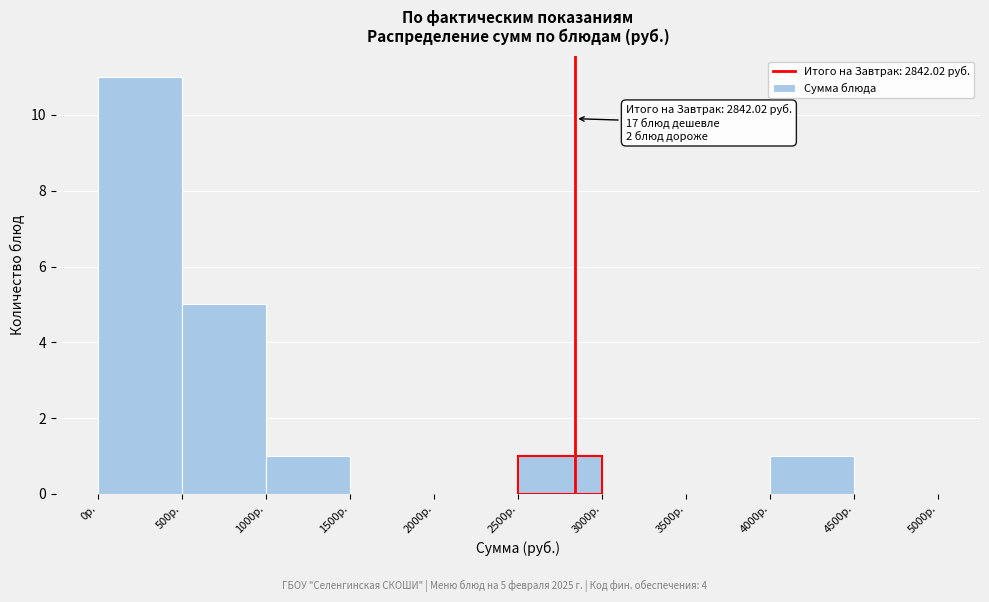

Over which range of the x-axis is the bar tallest?

0 to 500